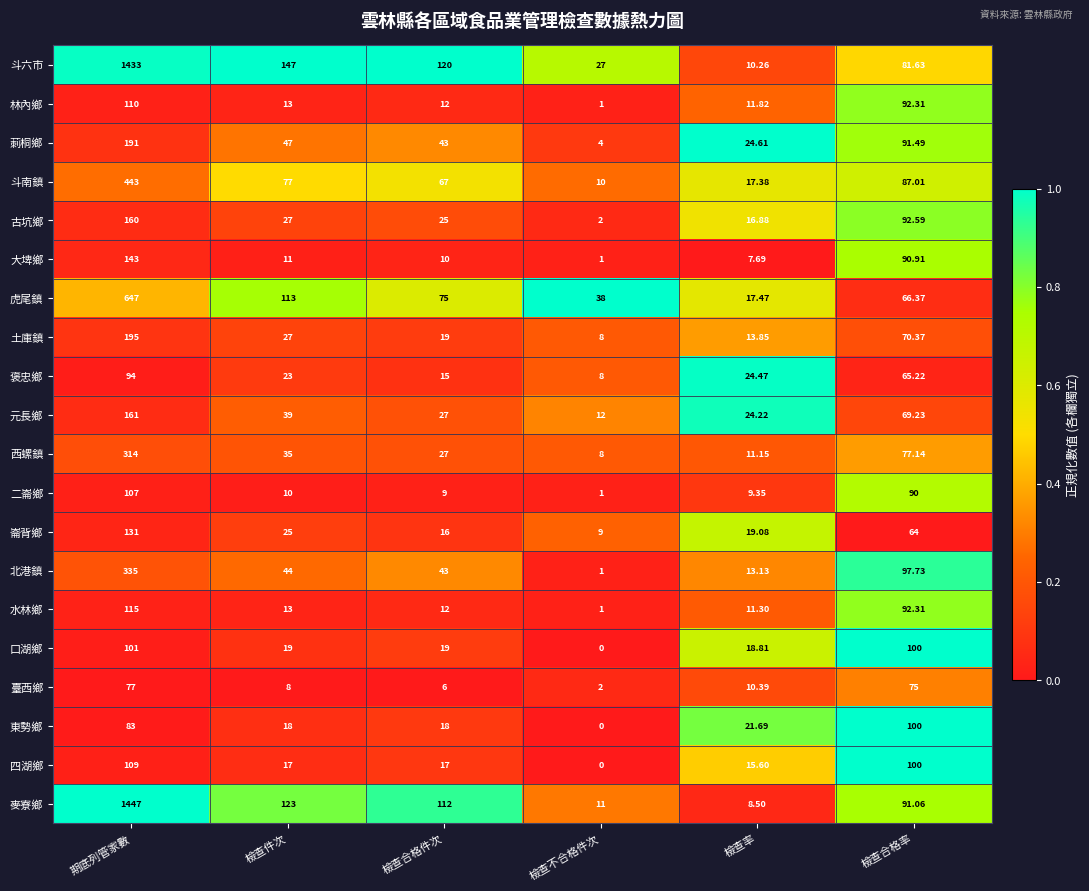

Which category has the lowest value in the 臺西鄉 series?

檢查不合格件次